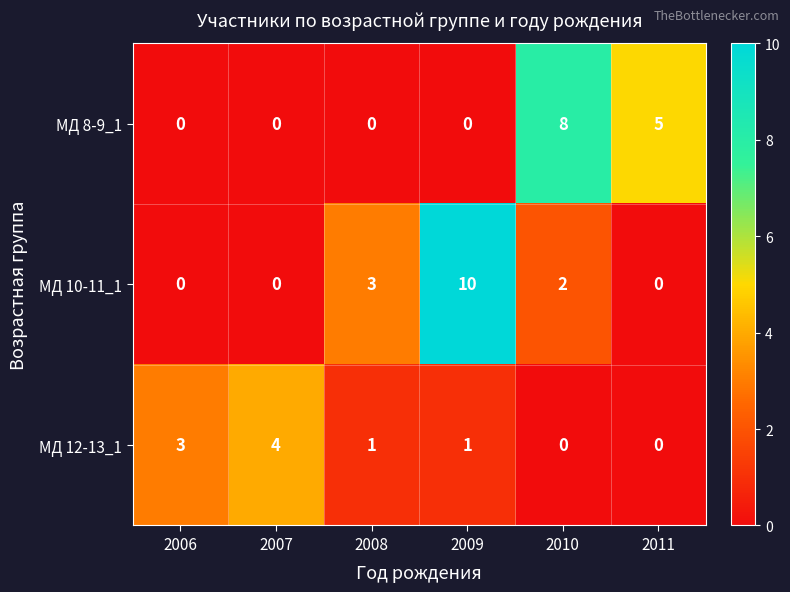

The value of МД 8-9_1 at 2009 is 0. True or false?

True